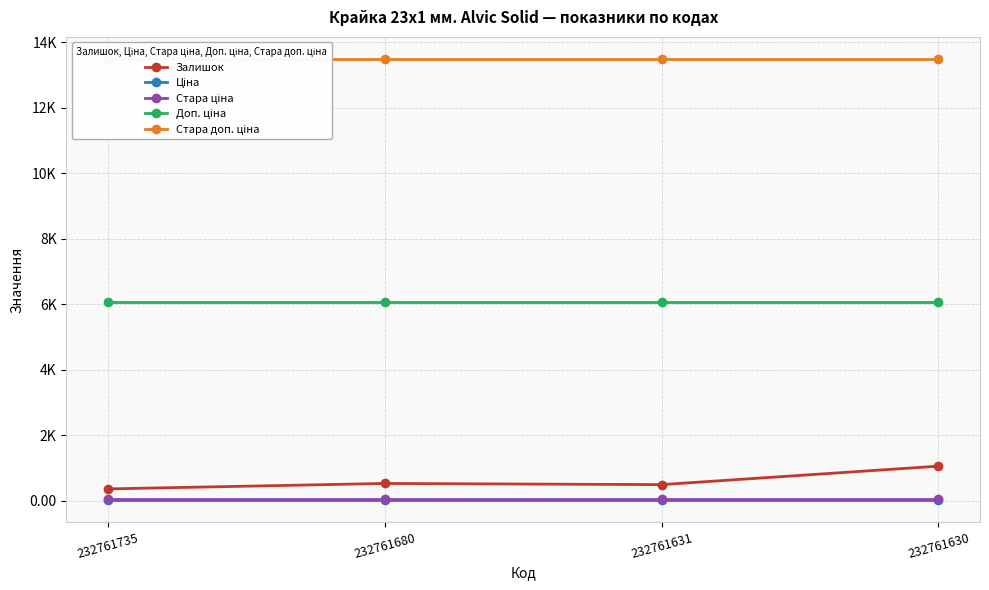

At which label does Стара ціна reach its minimum?

232761735